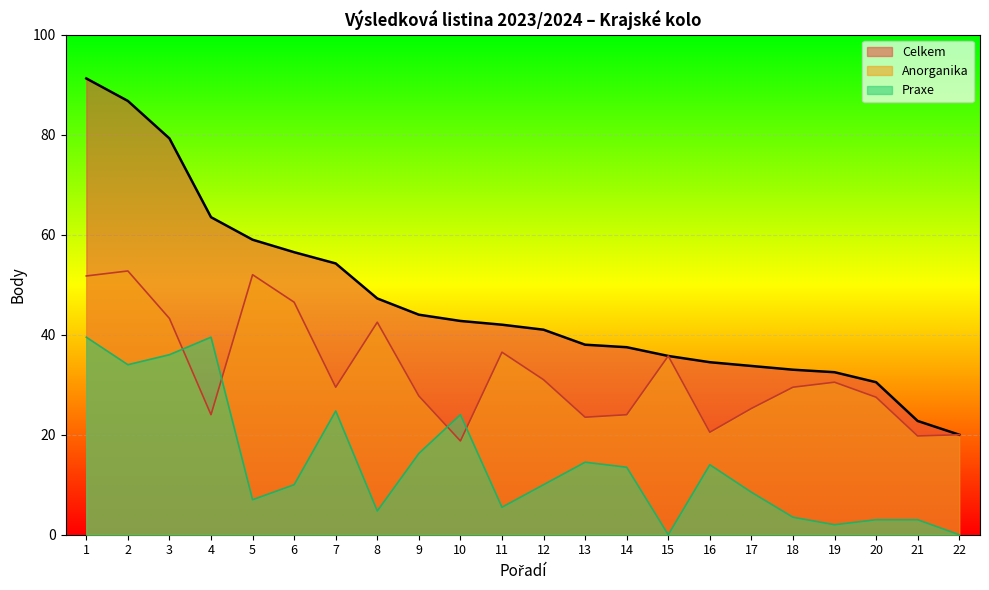

What is the value of the Anorganika point at the 5th from the left?

52.0